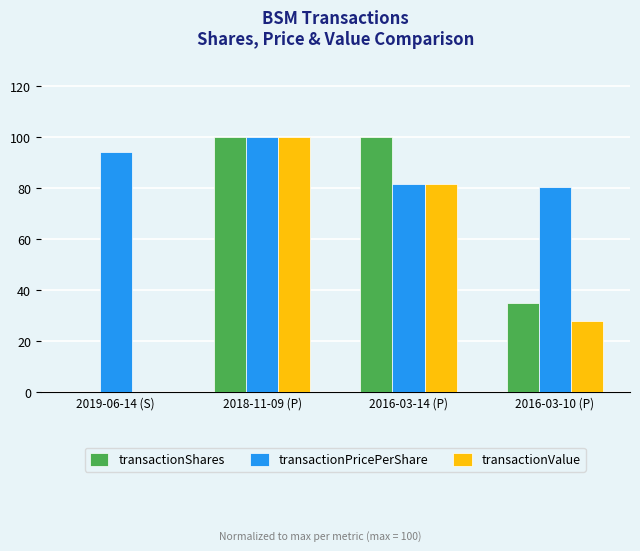

Which series changed the most between 2018-11-09 (P) and 2016-03-14 (P)?

transactionPricePerShare